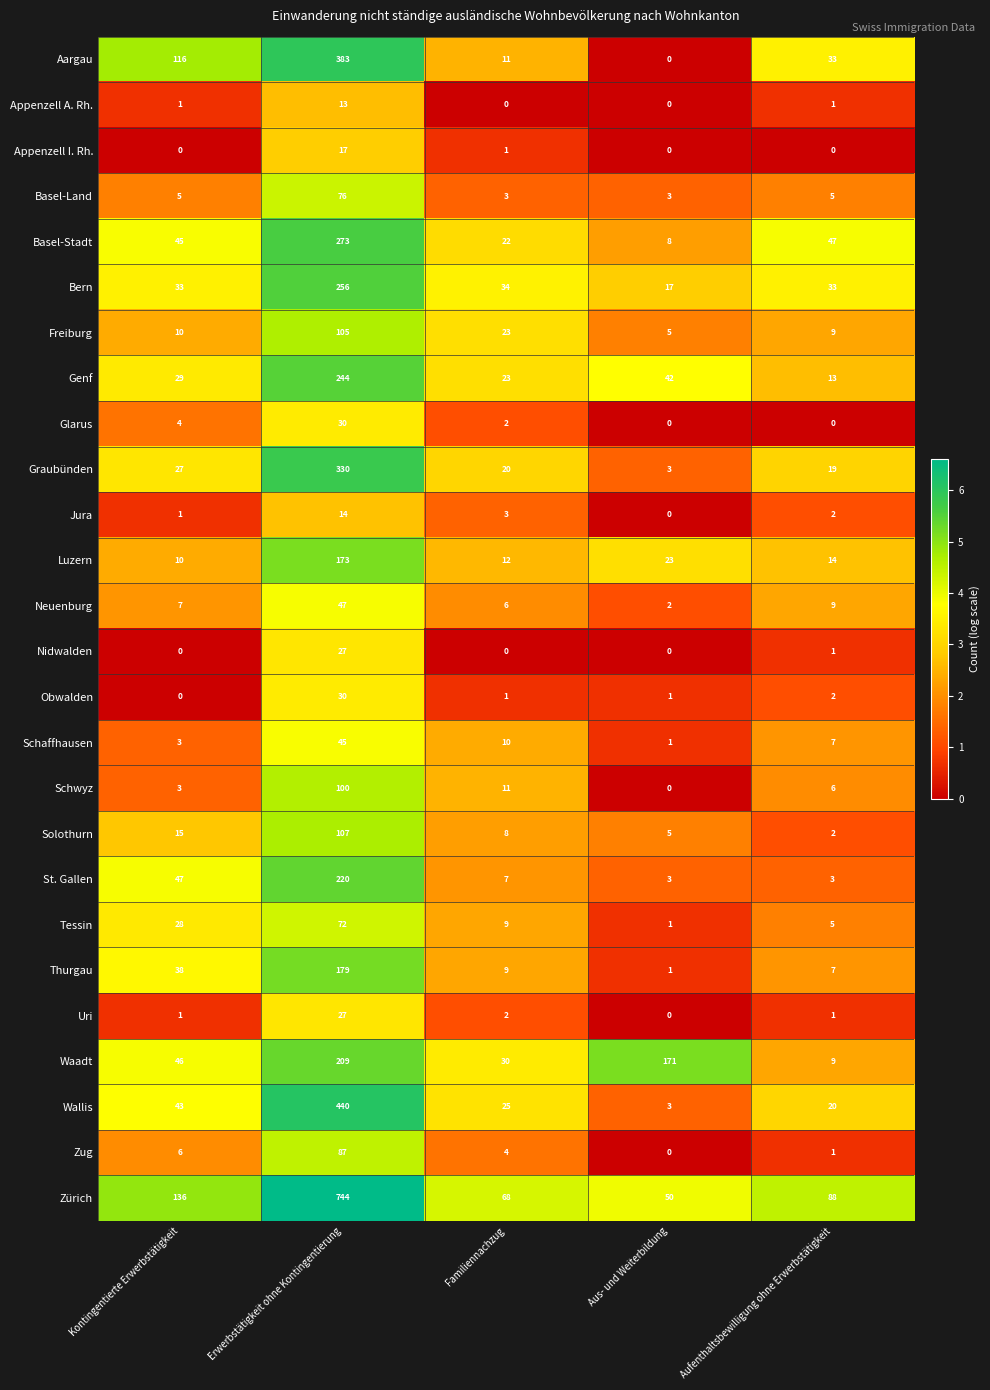

What is the sum of the Graubünden values at Familiennachzug and Kontingentierte Erwerbstätigkeit?

47